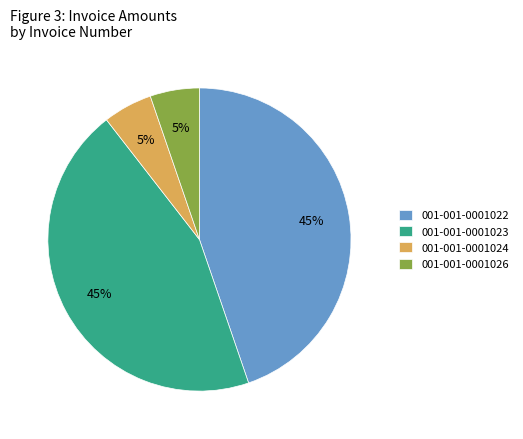

How many slices are in this pie chart?

4